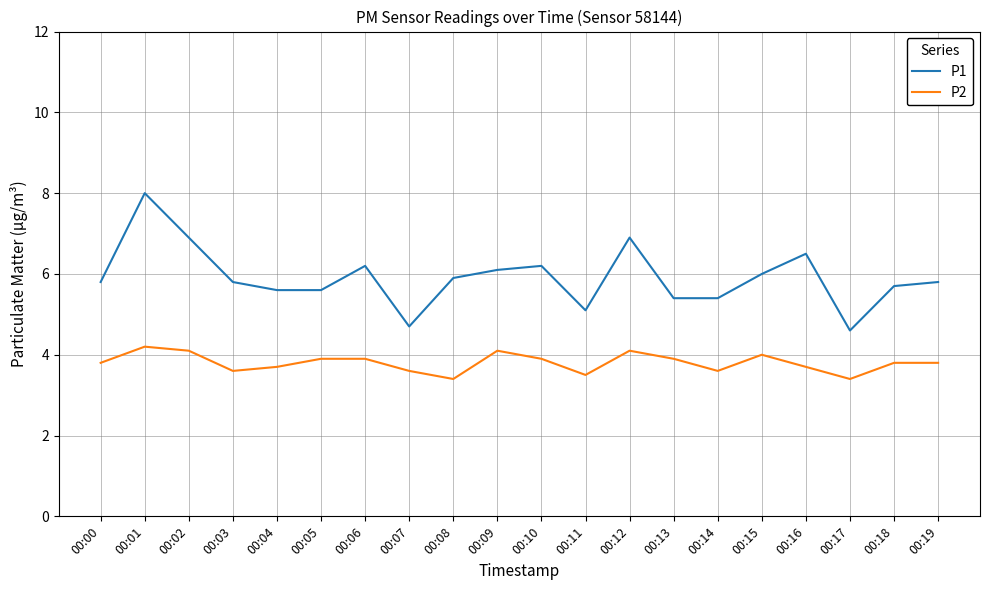

Rank the series at 00:10 from lowest to highest value.

P2, P1